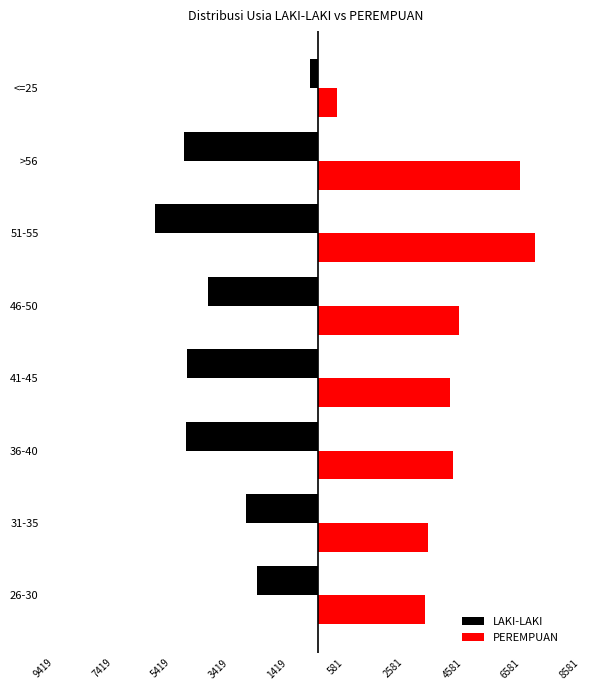

What are all the series names shown in the legend?

LAKI-LAKI, PEREMPUAN